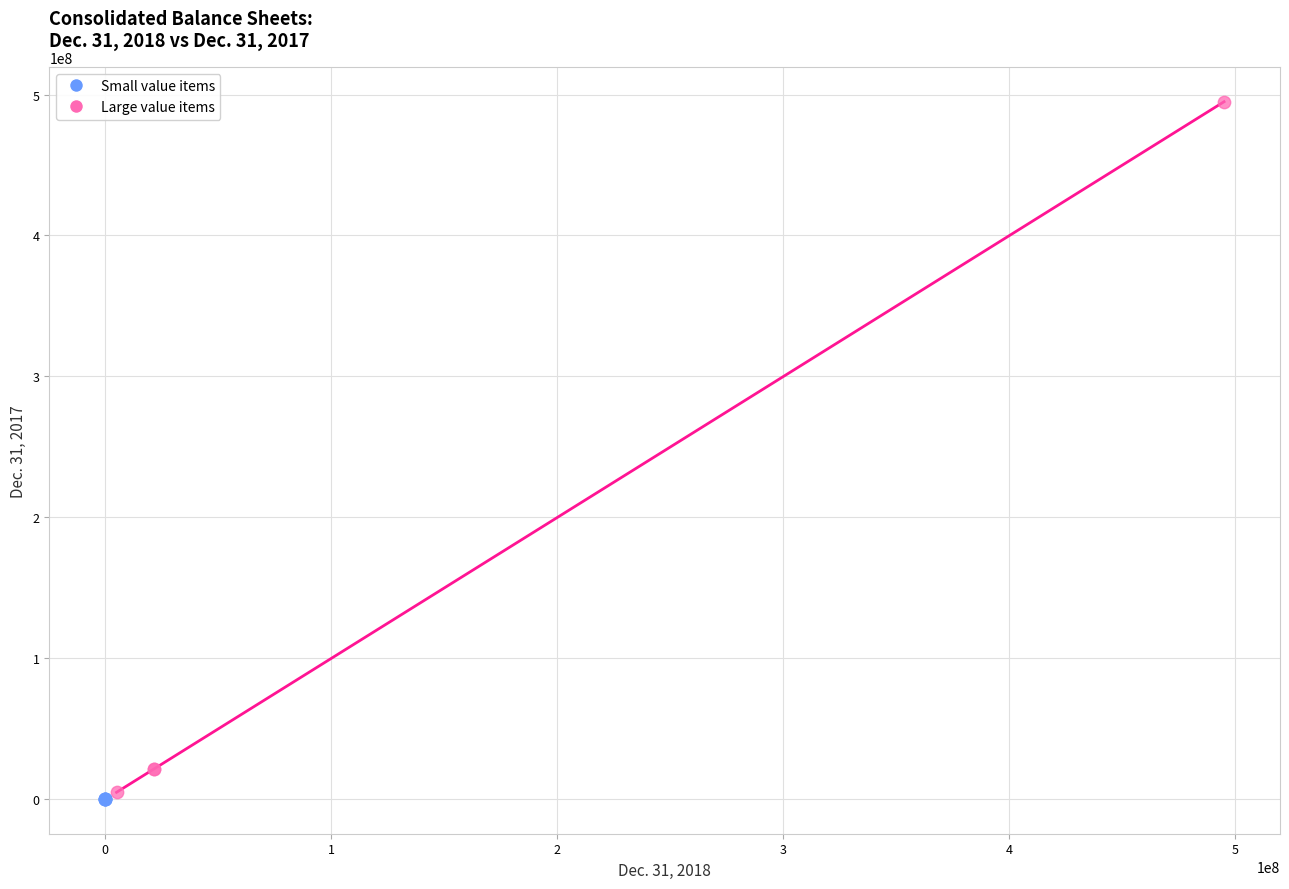

Which series reaches the maximum Y coordinate?

Large value items